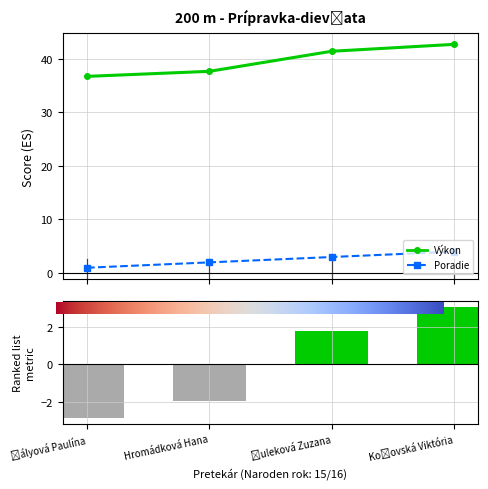

Reading right to left, extract all data points from this chart.

Poradie: 4.0	3.0	2.0	1.0
Výkon: 42.6	41.4	37.6	36.7